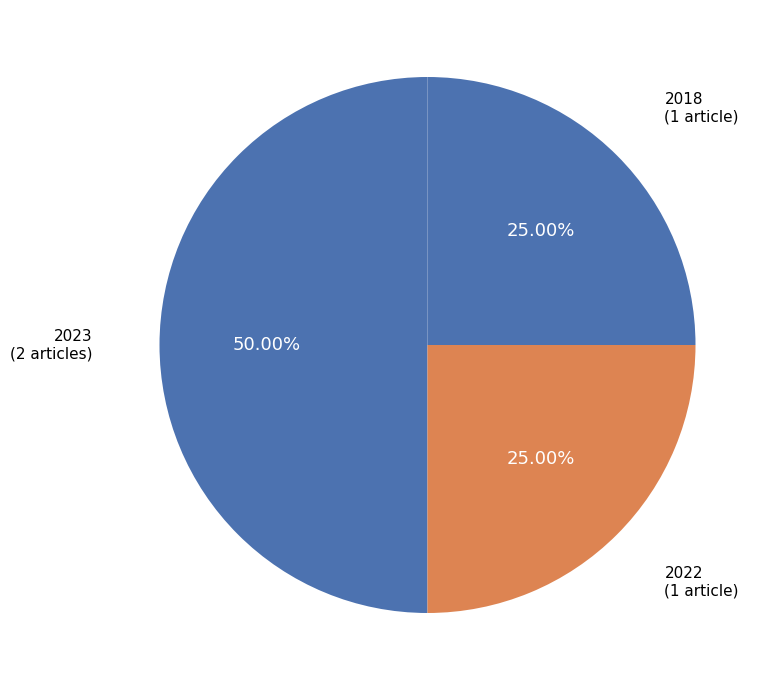

Which slice is the largest?

2023 (2 articles)